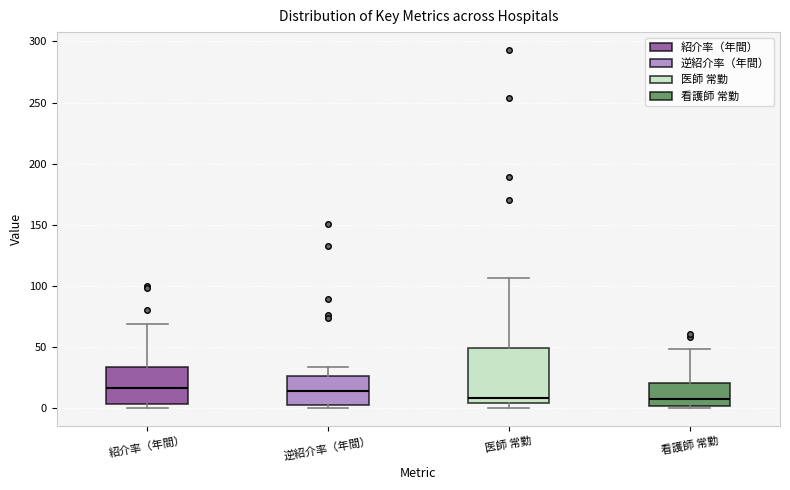

Where does the upper whisker of the box for 紹介率（年間） end on the y-axis? The values are not printed on the chart, so give them approximately, as read against the axis.

70